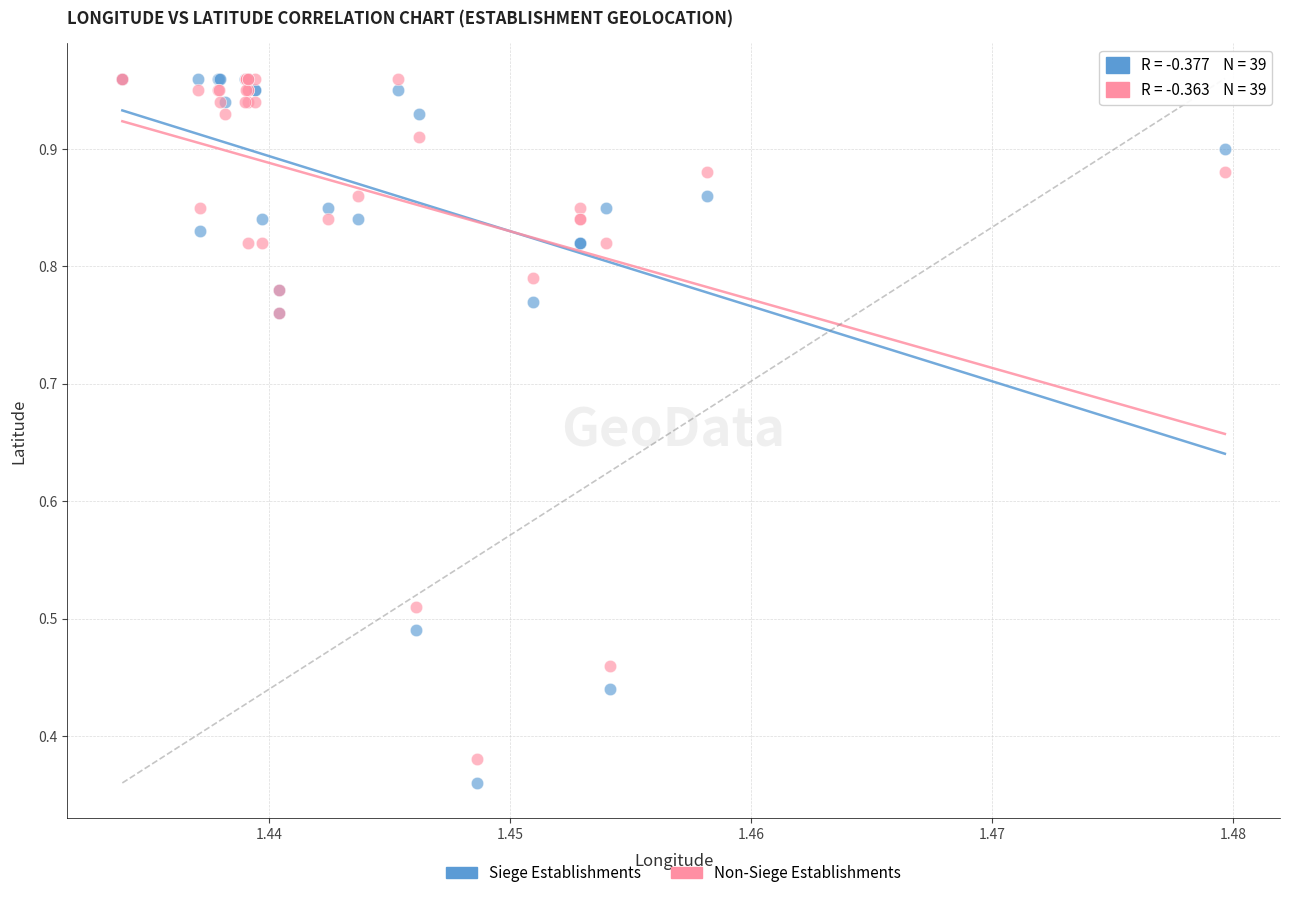

What are all the series names shown in the legend?

Siege Establishments, Non-Siege Establishments